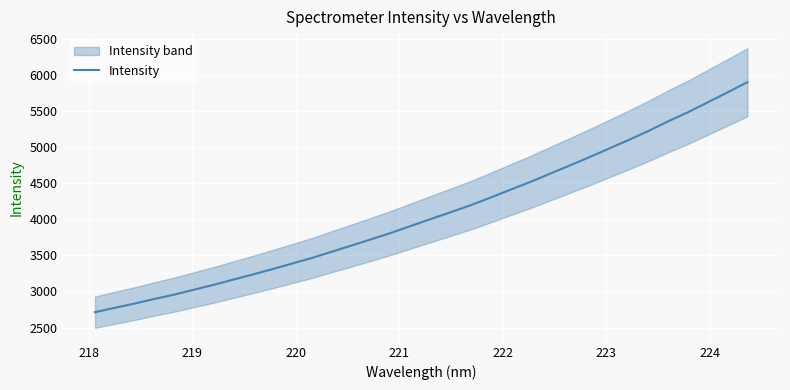

What is the lowest value of the Intensity series?

2712.3